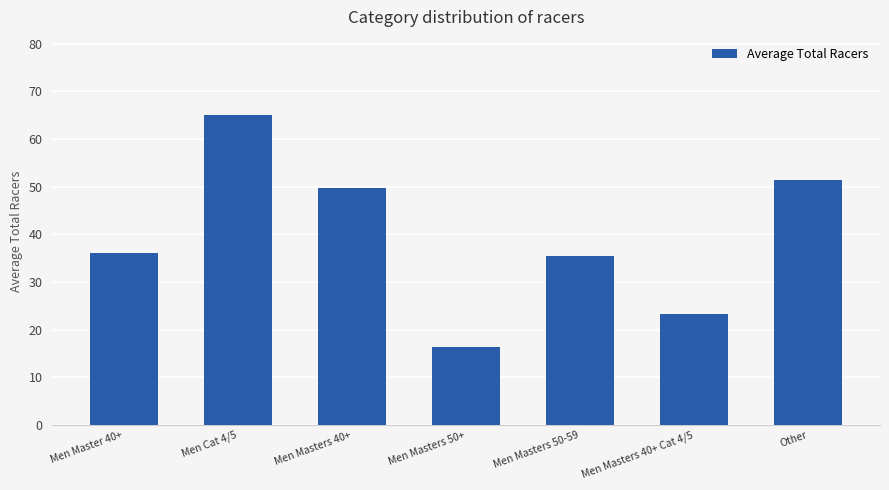

What is the sum of all values?

277.3